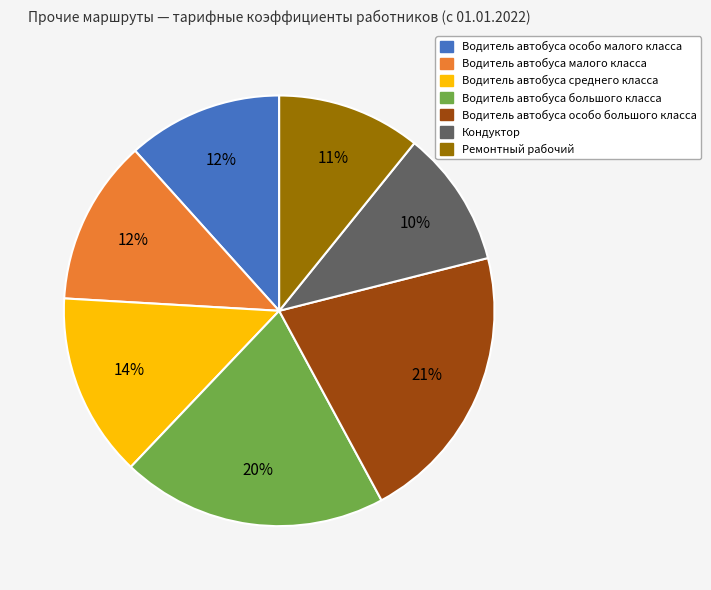

Which category has the smallest portion of the pie?

Кондуктор